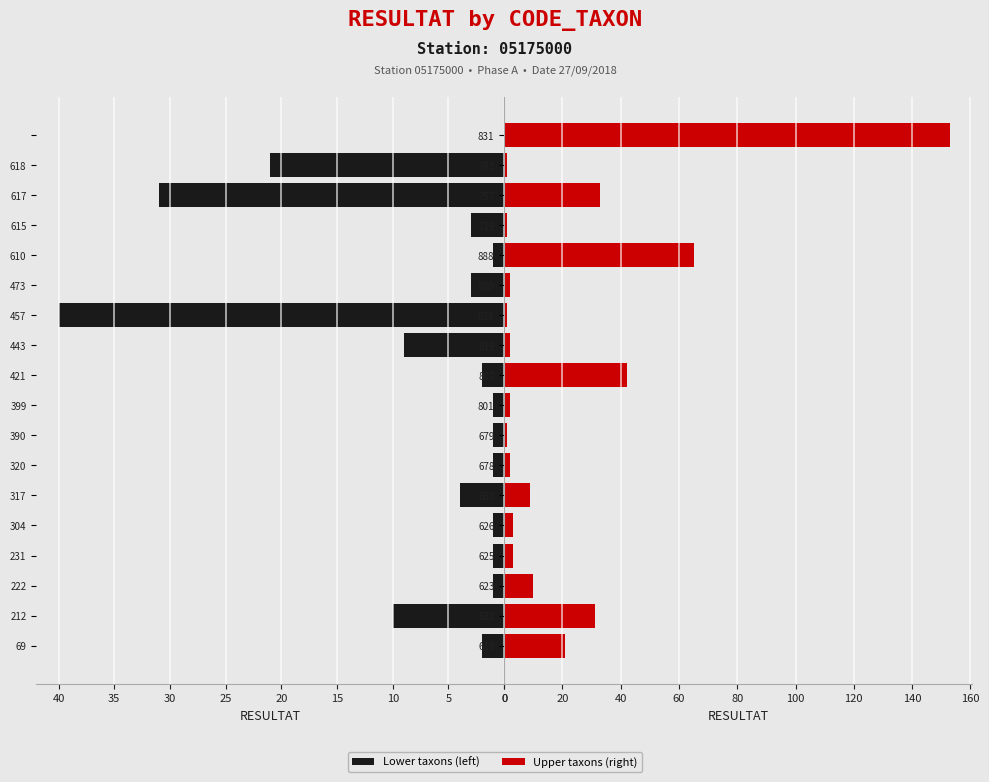

Between 0 and 11, which series saw the biggest shift?

Lower taxons